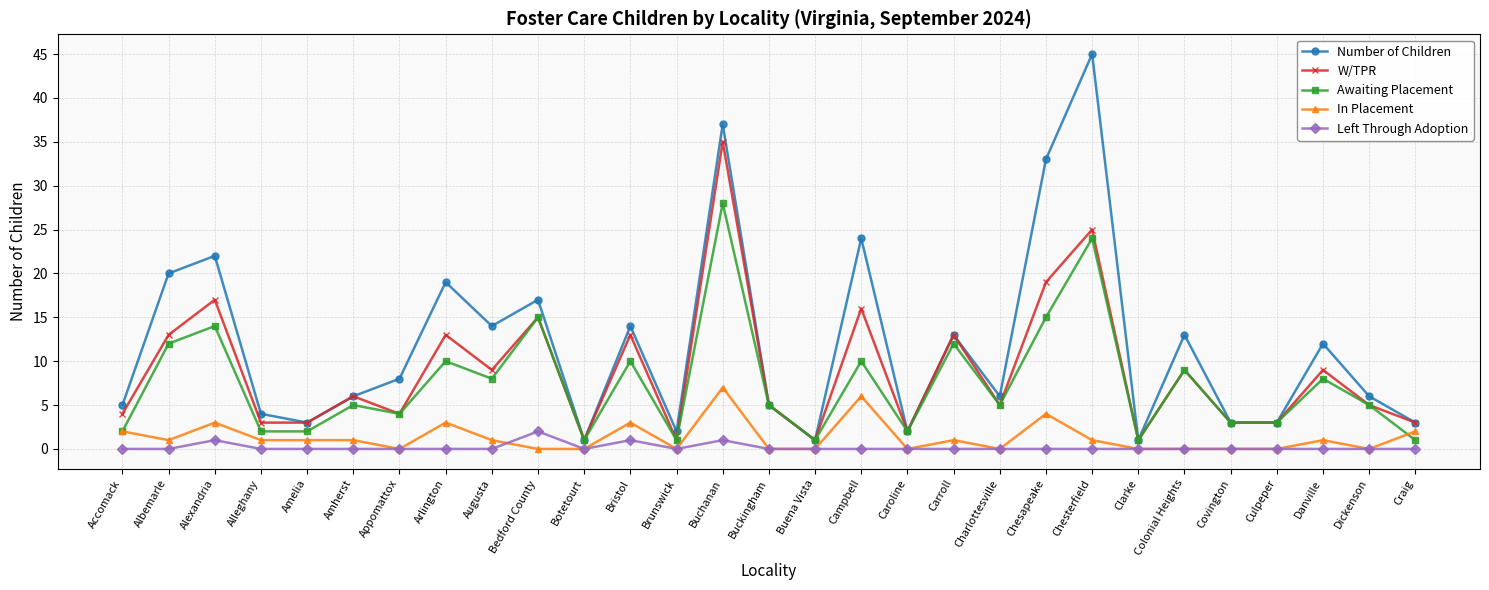

At which category is the sum across all series the highest?

Buchanan